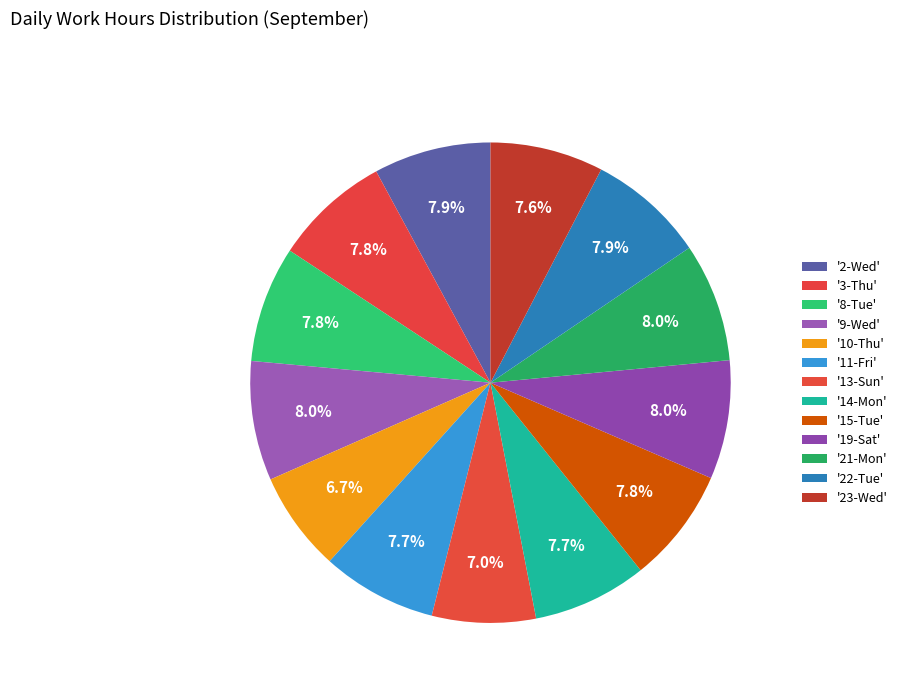

How many segments does this pie chart have?

13